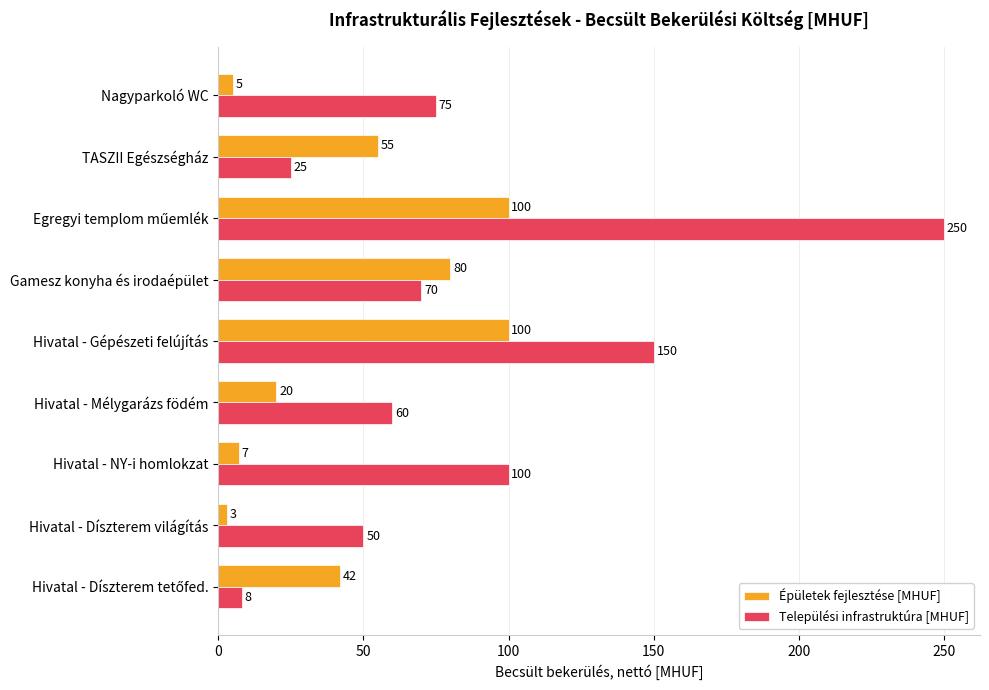

What value does the Települési infrastruktúra [MHUF] series have at Nagyparkoló WC, to the nearest 50?

100